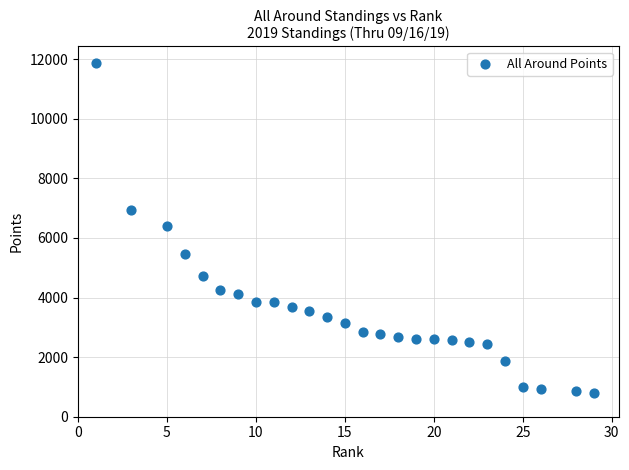

What is the range of X values (max minus min)?

28.0